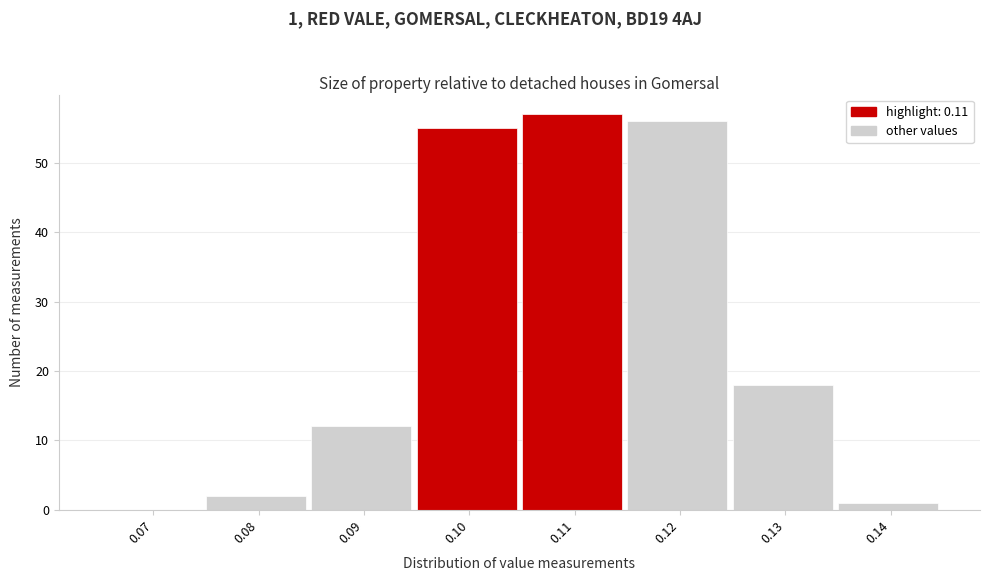

Reading left to right, transcribe all the data shown in this chart.

0.07=0	0.08=2	0.09=12	0.10=55	0.11=57	0.12=56	0.13=18	0.14=1